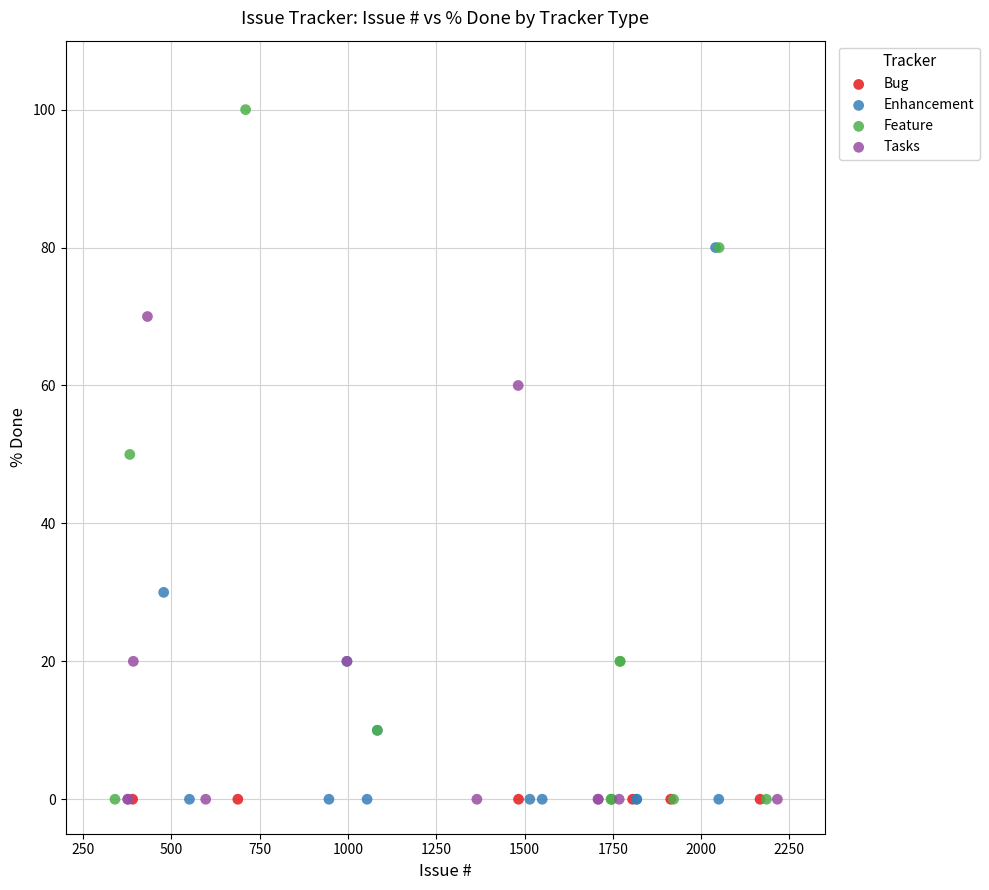

Which series contains the highest Y value?

Feature